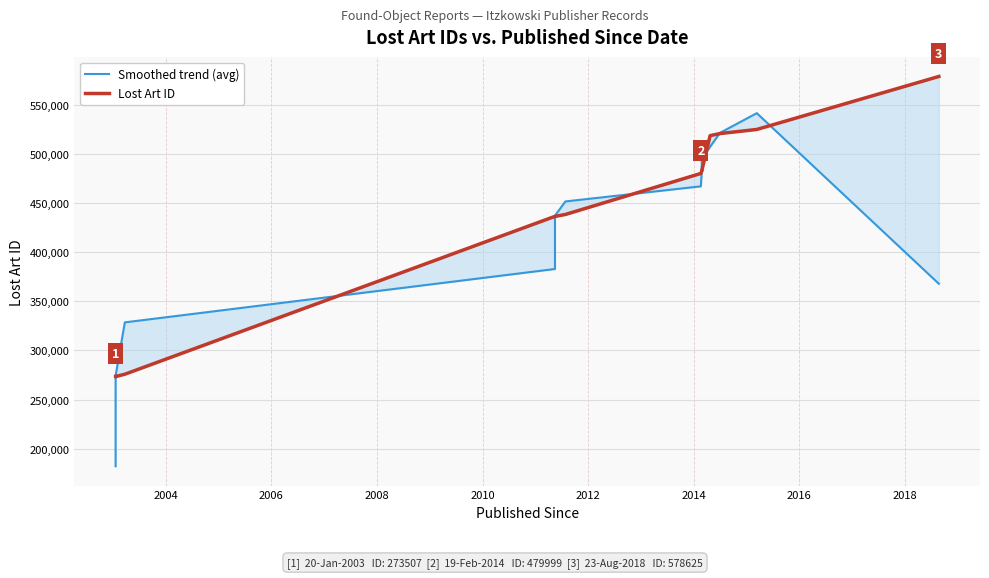

How many lines are shown in the chart?

2